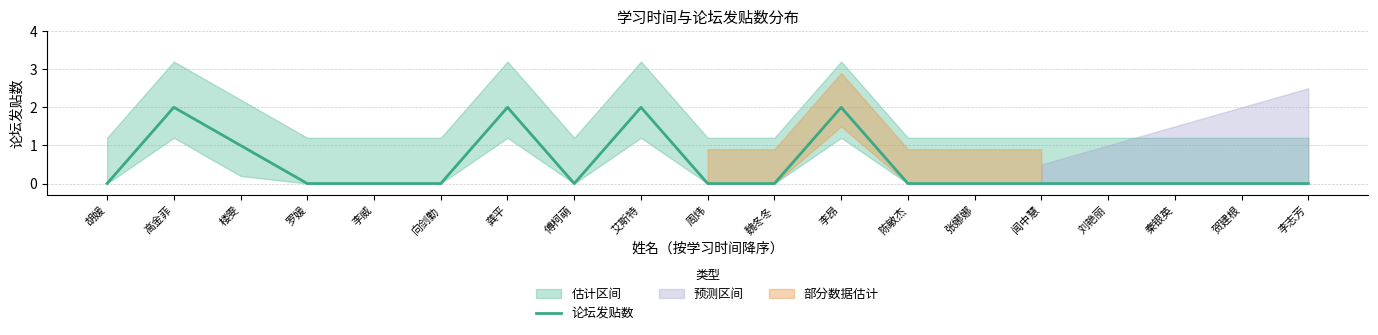

How many values exceed 0?

5